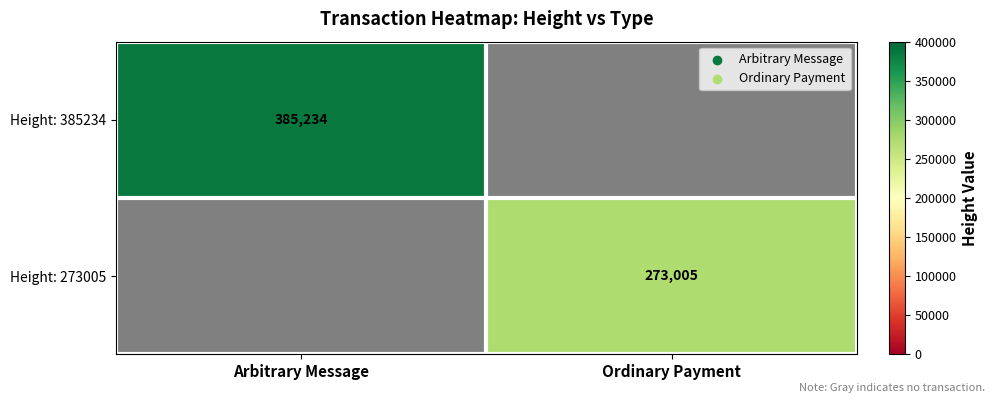

Is it true that Height: 385234 equals 385234 at Arbitrary Message?

True